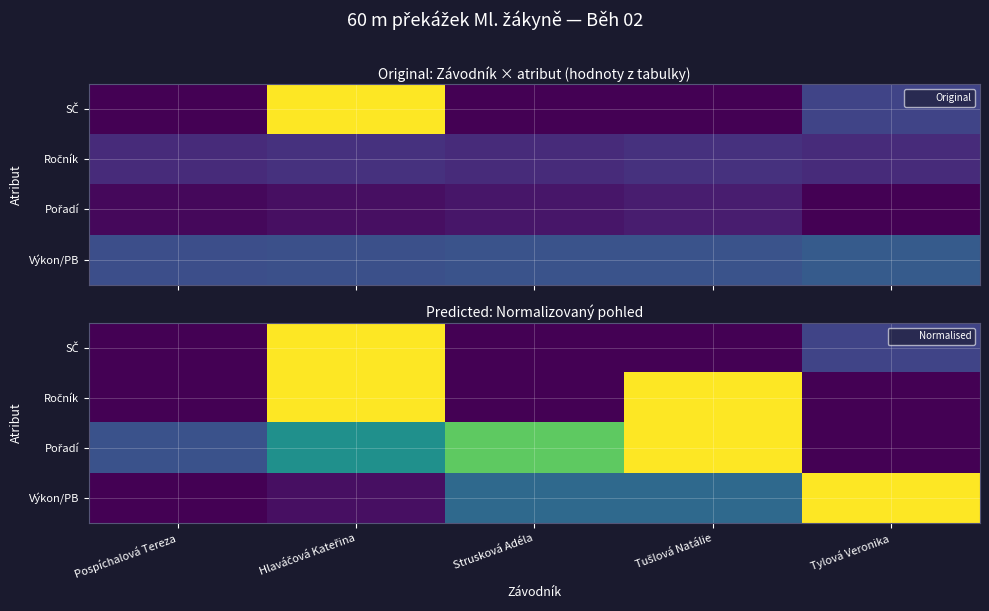

At how many categories does at least one series exceed 0?

5